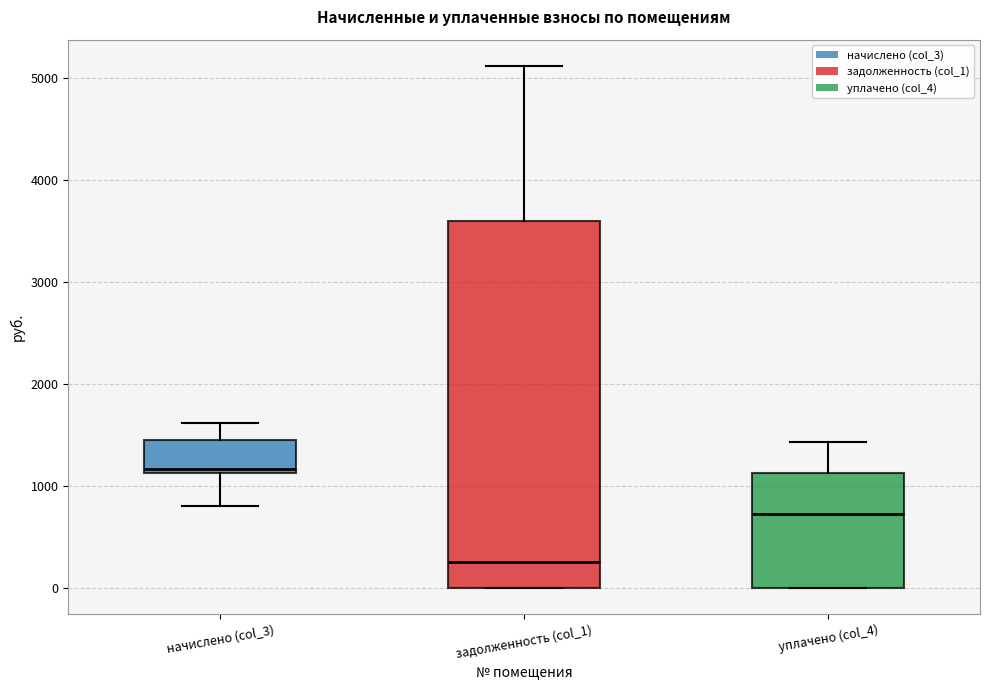

Where does the median line of the box for начислено (col_3) sit on the y-axis? The values are not printed on the chart, so give them approximately, as read against the axis.

1200